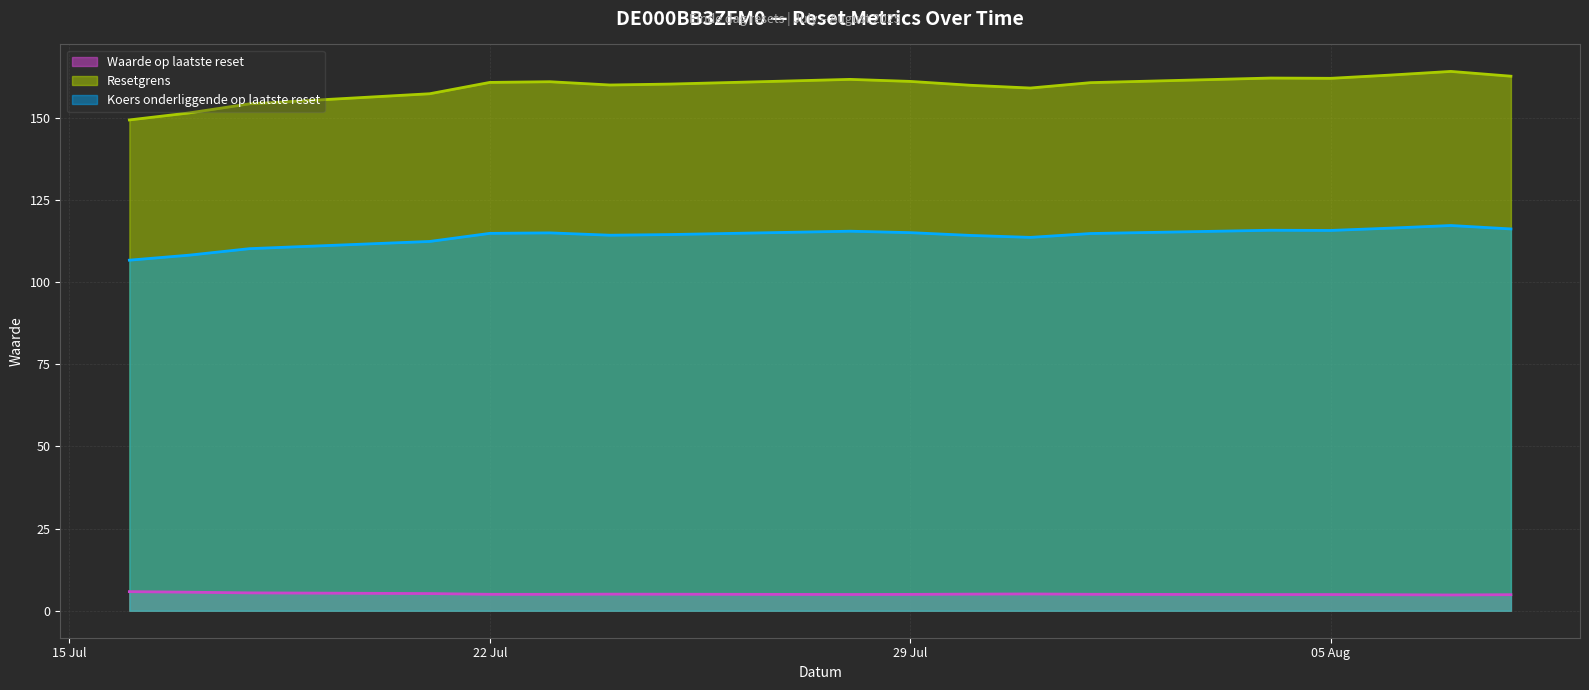

At 2025-07-25, list the series in order from smallest to largest.

Waarde op laatste reset, Koers onderliggende op laatste reset, Resetgrens